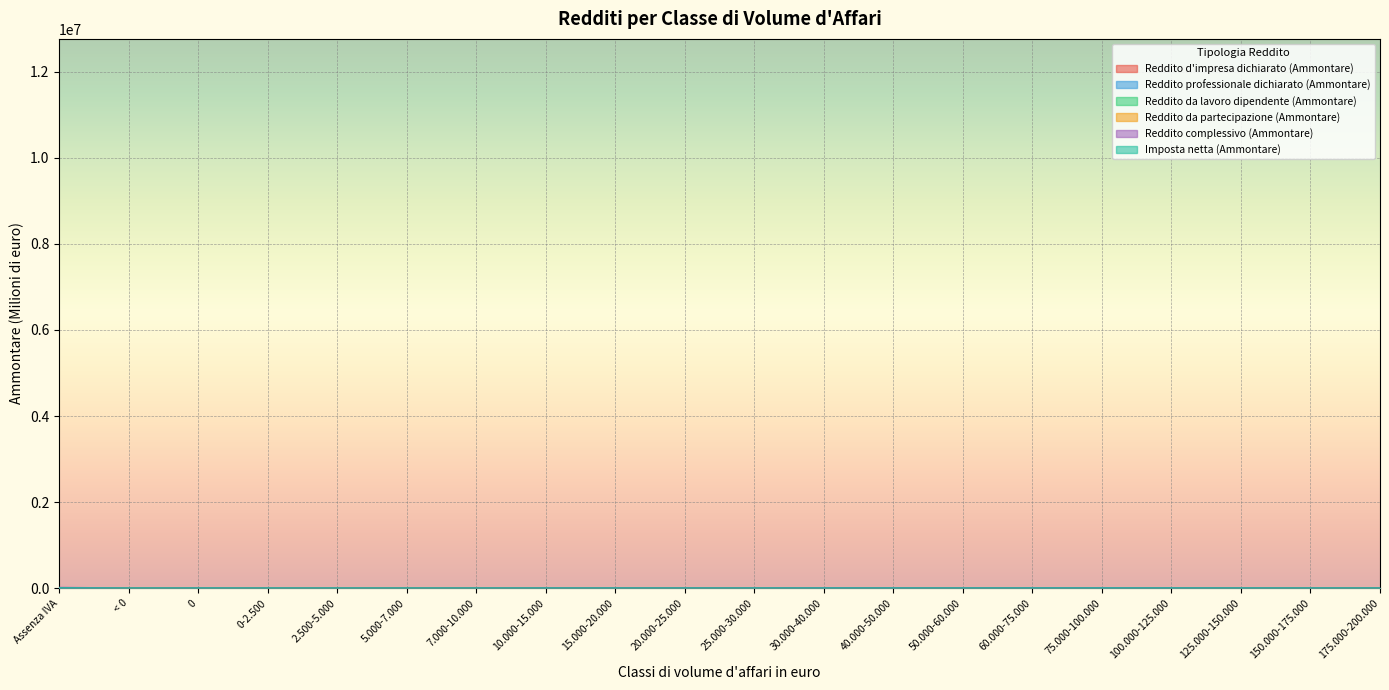

Reading right to left, what are all the values shown in this chart?

Reddito d'impresa dichiarato (Ammontare): 1008.9	1299.5	1730.7	2348.9	3343.6	2647.5	2099.7	2396.5	2636.5	1364.3	1285.3	1085.9	811.4	321.8	141.0	84.1	43.3	58.6	0.0	1411.7
Reddito professionale dichiarato (Ammontare): 865.2	1226.8	1895.0	2717.7	2949.6	2125.7	1643.5	1857.6	2013.8	1030.6	980.5	869.5	695.2	302.3	162.6	174.0	212.4	141.4	1.5	4544.5
Reddito da lavoro dipendente (Ammontare): 175.3	237.6	328.7	478.3	766.1	672.4	613.1	806.3	1092.2	722.6	878.9	1097.5	1374.3	956.3	688.7	883.5	950.0	1541.6	8.0	5453.3
Reddito da partecipazione (Ammontare): 54.9	67.2	89.4	126.9	167.8	141.8	120.3	170.1	214.0	124.8	143.7	152.5	192.3	137.0	99.5	141.9	179.6	445.9	3.5	383.7
Reddito complessivo (Ammontare): 2071.6	2787.4	4013.3	5677.6	7297.8	5709.9	4636.5	5456.0	6301.9	3458.2	3558.2	3510.1	3425.6	1945.2	1252.1	1487.7	1600.0	2593.0	14.1	12766.2
Imposta netta (Ammontare): 534.4	705.9	997.9	1357.2	1589.1	1146.9	876.7	968.3	1034.5	539.0	536.5	518.5	519.2	310.2	215.2	277.1	333.8	612.2	3.6	3041.6